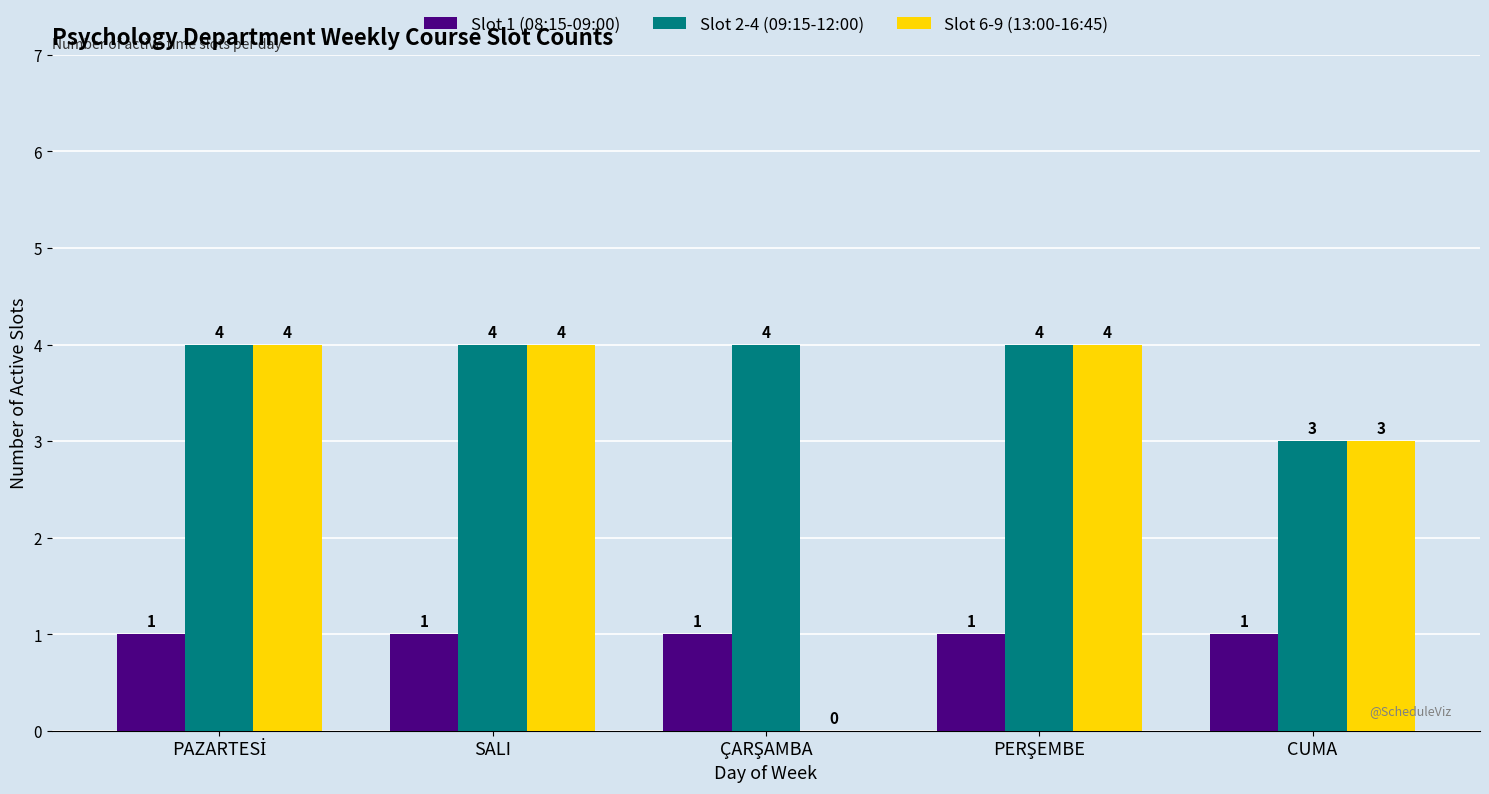

Which series has the largest total across all categories?

Slot 2-4 (09:15-12:00)